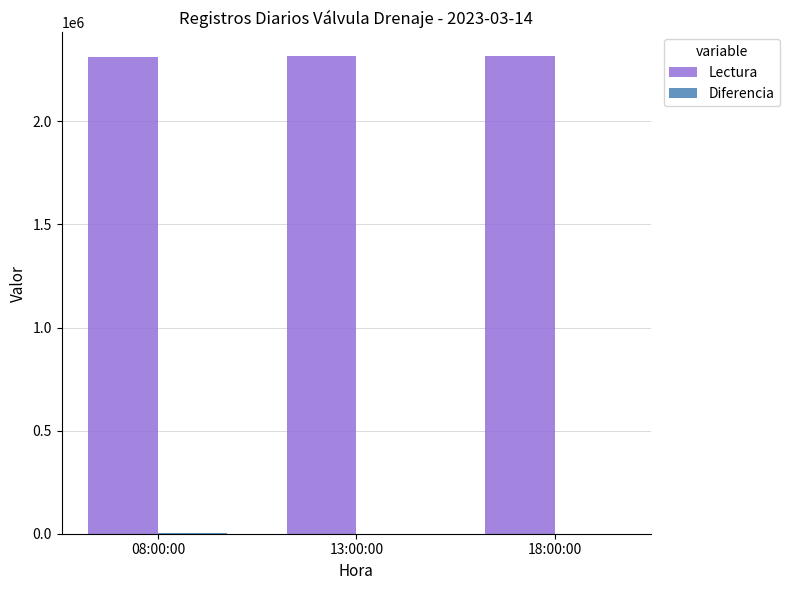

What is the sum of all Lectura values?

6943921